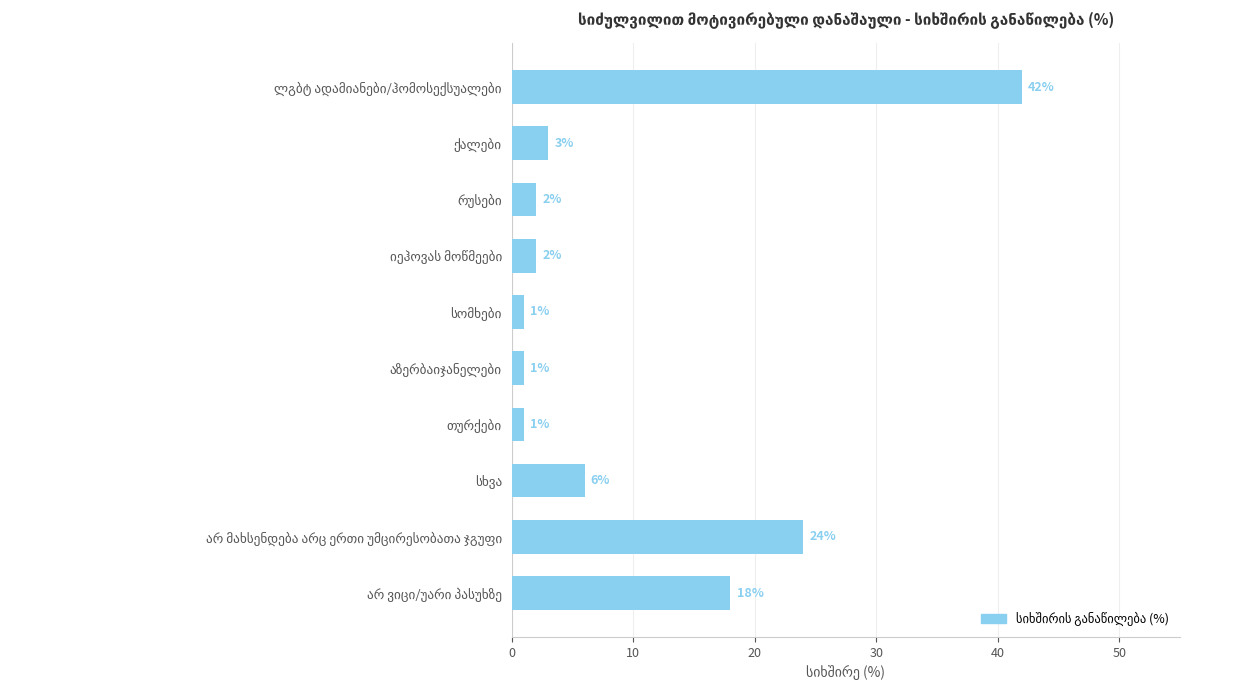

What is the greatest value displayed?

42